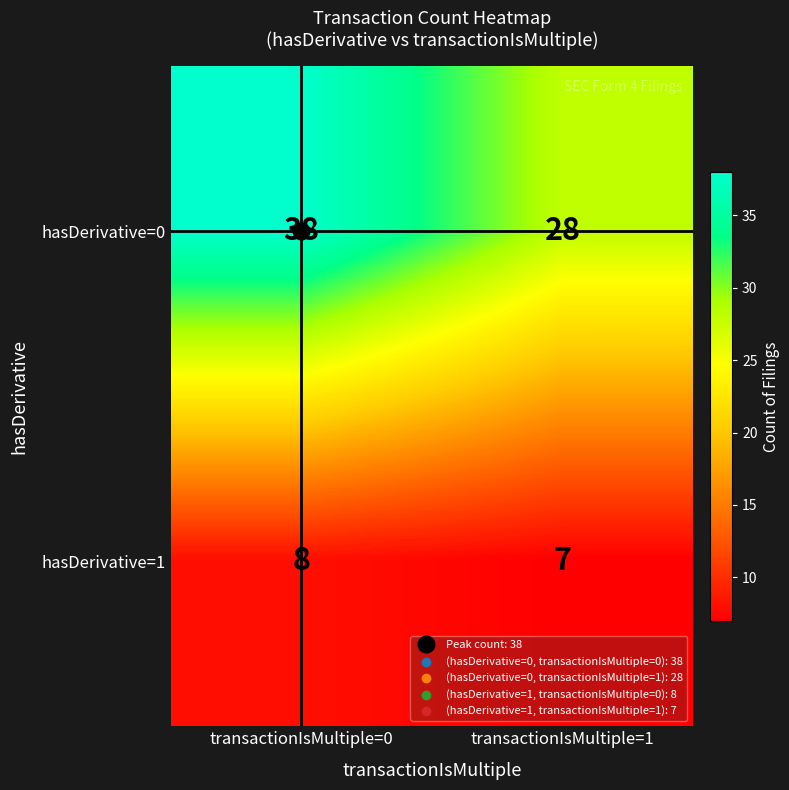

Count the number of categories in the chart.

2